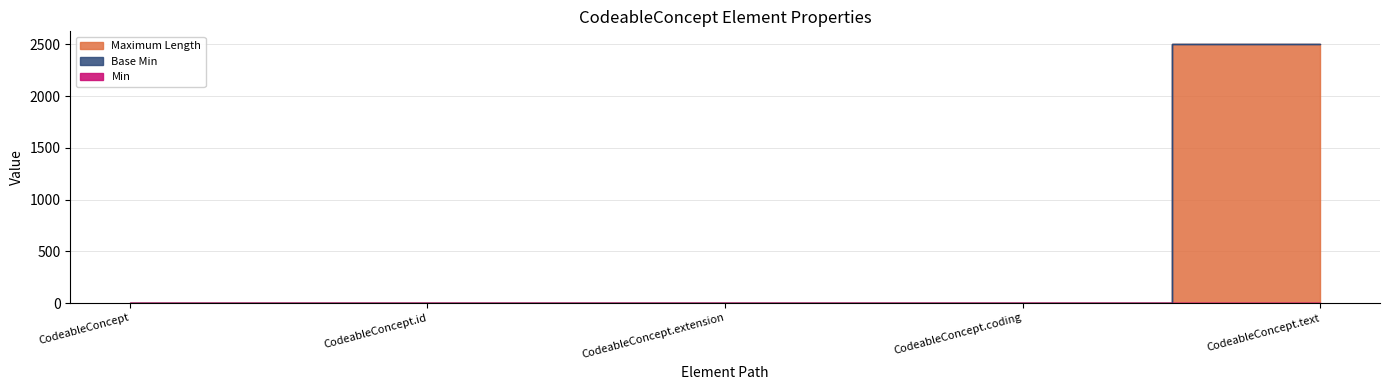

Rank the categories by value from lowest to highest.

CodeableConcept, CodeableConcept.id, CodeableConcept.extension, CodeableConcept.coding, CodeableConcept.text